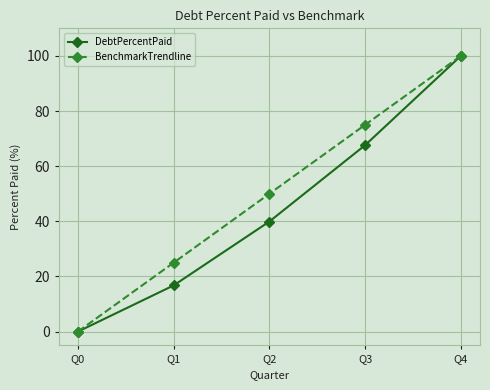

What is the difference between the highest and lowest values at Q2?

10.1